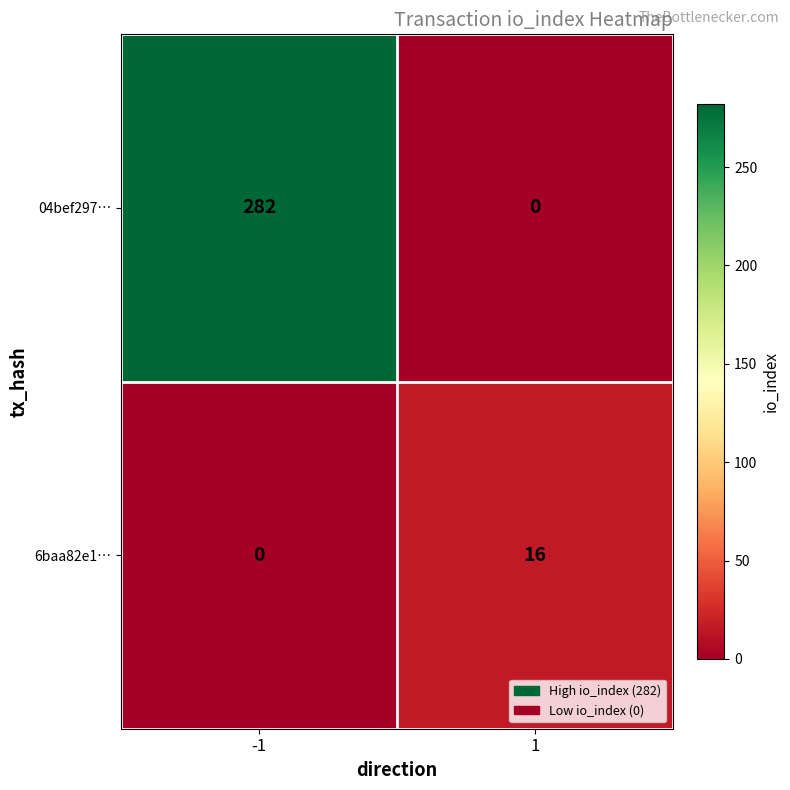

At which category is the sum across all series the highest?

-1